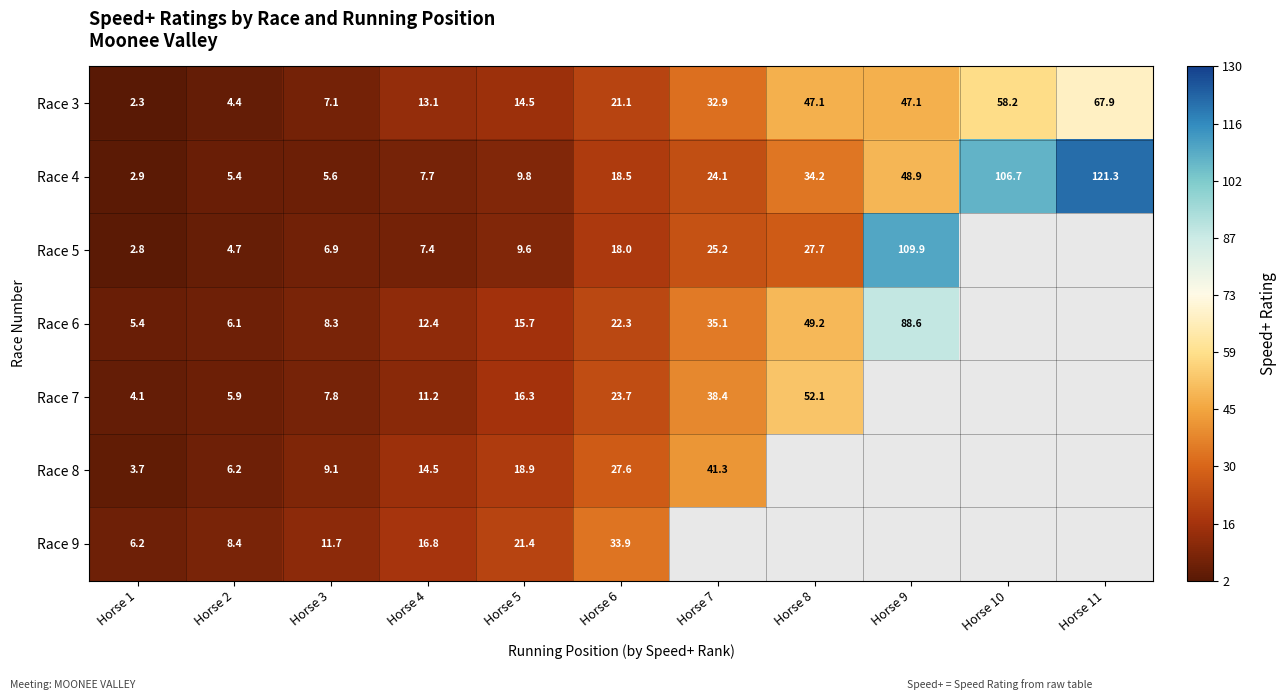

Is the value of Race 6 at Horse 1 greater than the value of Race 8 at Horse 3?

No